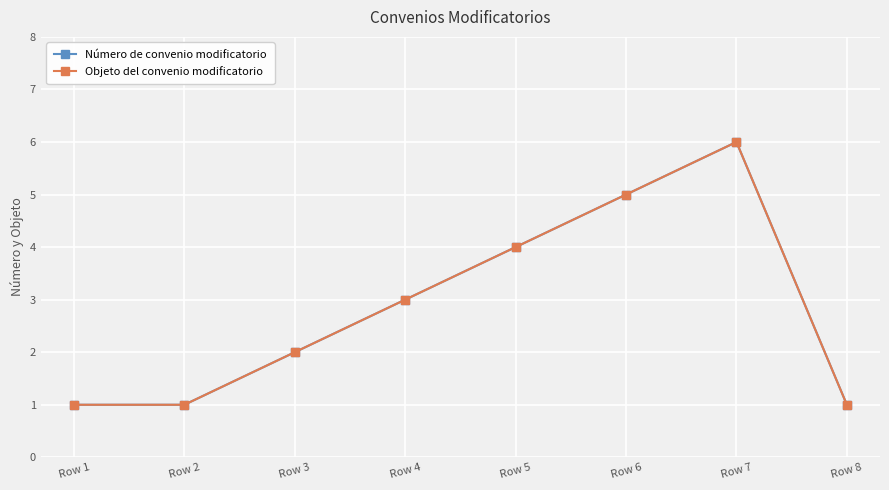

Which series has the largest range (max minus min)?

Número de convenio modificatorio